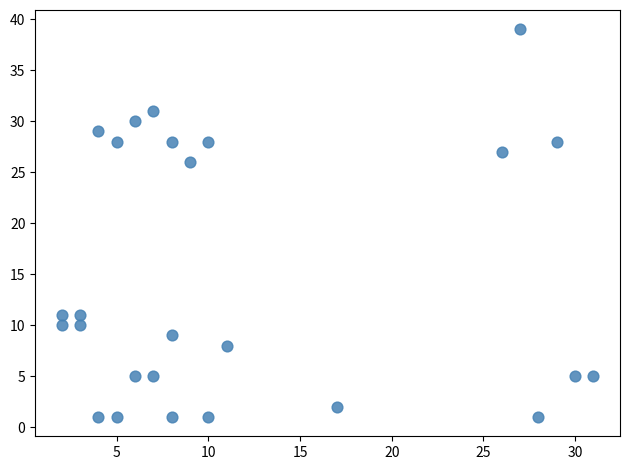

What Y value in the scatter plot is closest to 20?

26